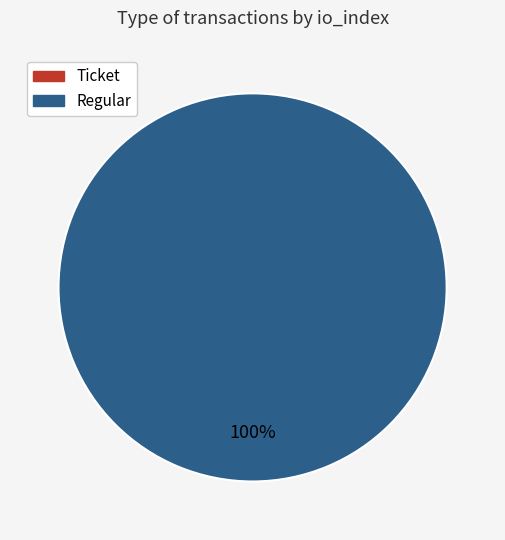

What percentage is the Regular slice, to the nearest percent?

100%